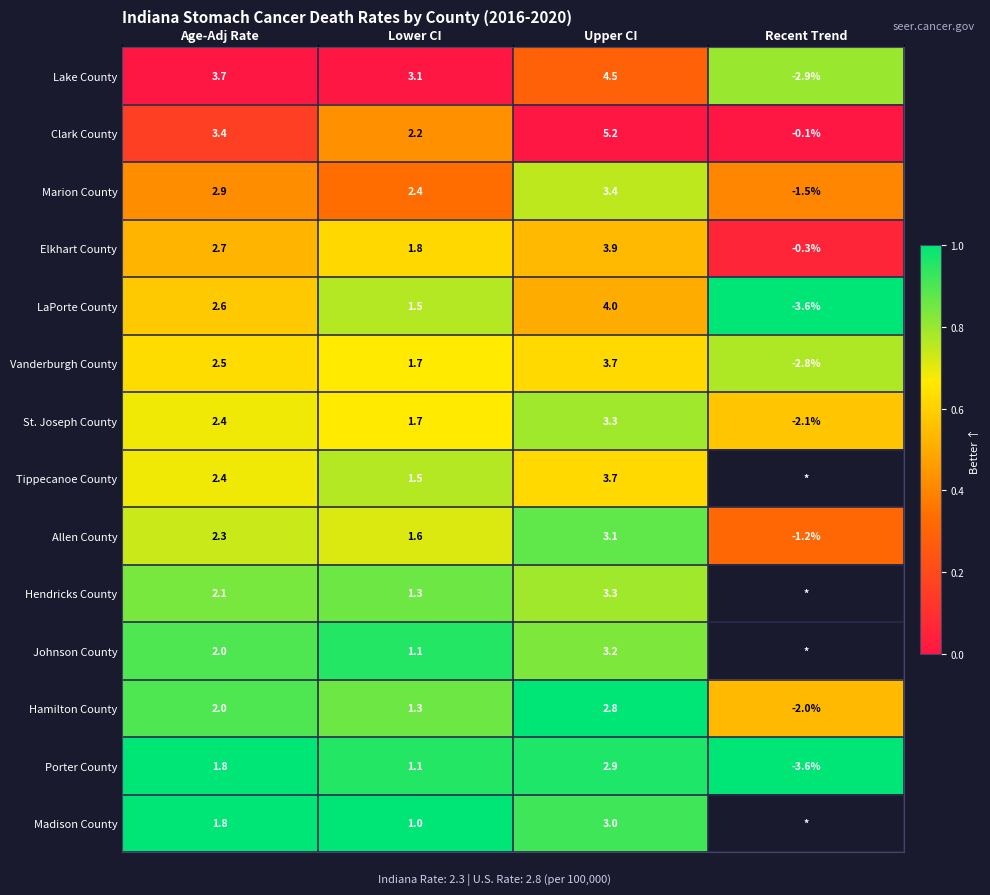

What is the difference between the maximum and minimum values in the Elkhart County series?

4.2